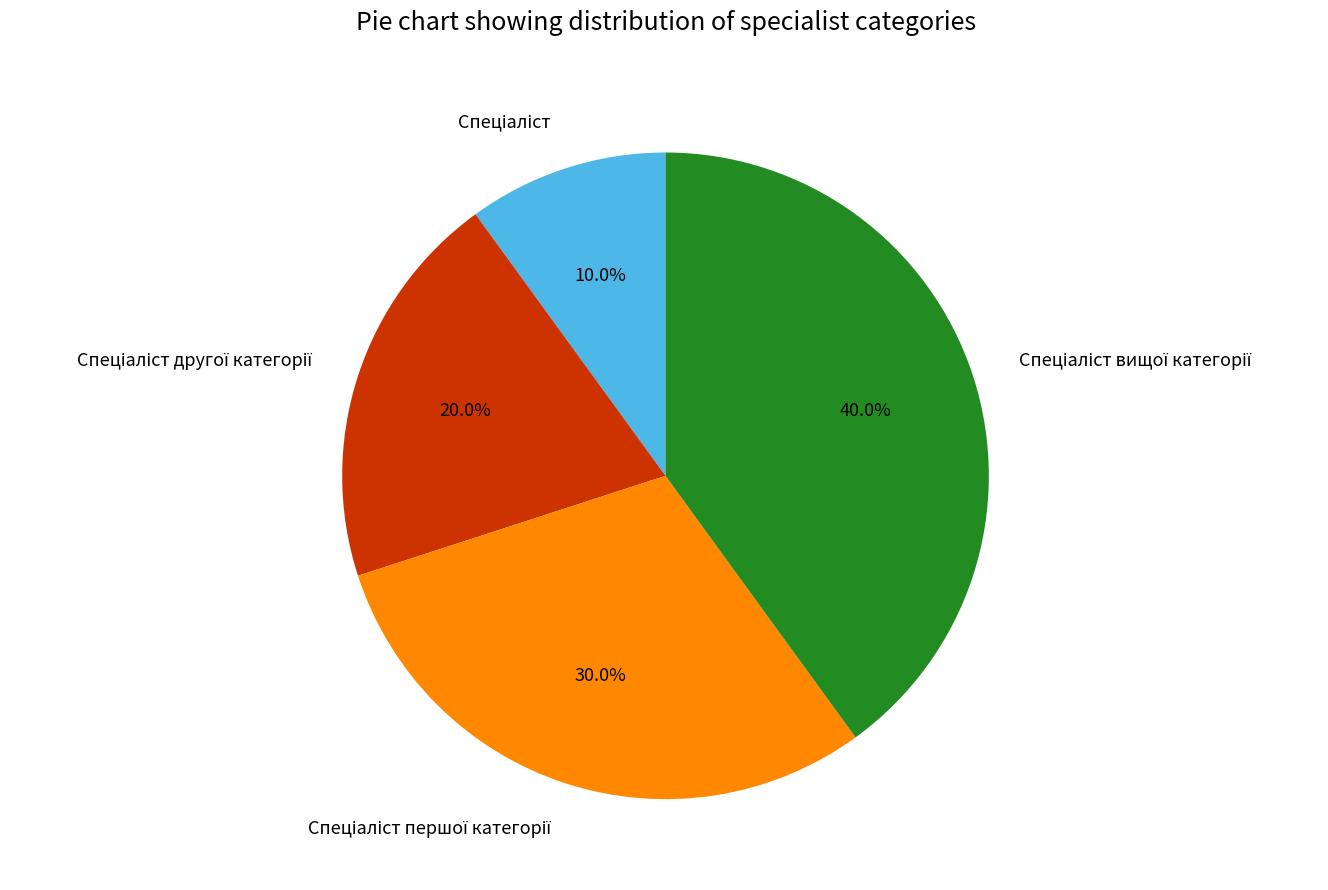

Is there a majority slice in this chart?

No